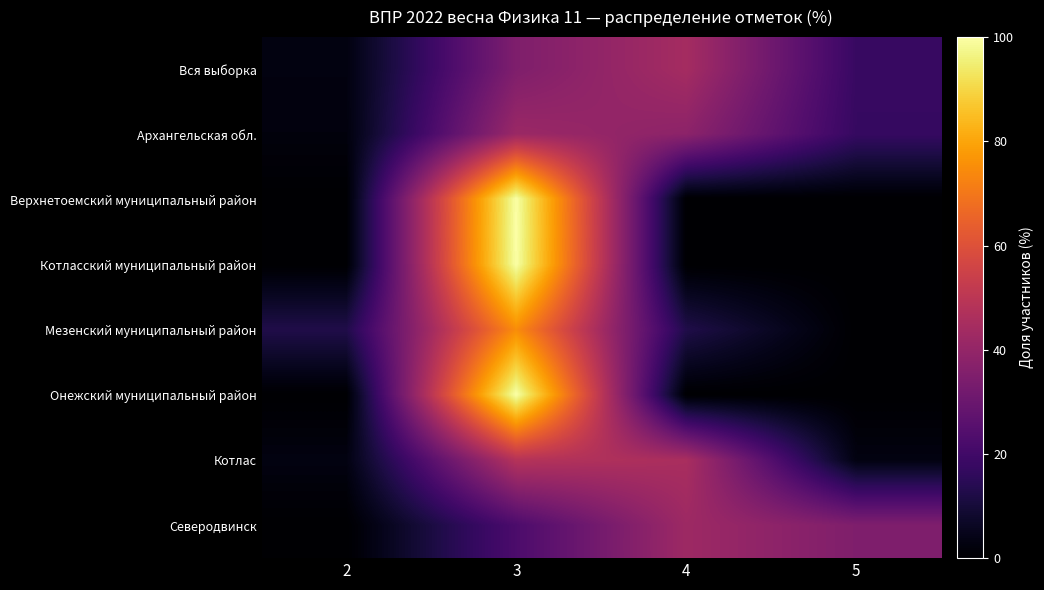

Reading right to left, what are all the values shown in this chart?

Вся выборка: 5=17.9	4=44.4	3=35.0	2=2.8
Архангельская обл.: 5=17.4	4=38.4	3=41.9	2=2.3
Верхнетоемский муниципальный район: 5=0.0	4=0.0	3=100.0	2=0.0
Котласский муниципальный район: 5=0.0	4=0.0	3=100.0	2=0.0
Мезенский муниципальный район: 5=0.0	4=12.5	3=75.0	2=12.5
Онежский муниципальный район: 5=0.0	4=0.0	3=100.0	2=0.0
Котлас: 5=3.0	4=45.5	3=48.5	2=3.0
Северодвинск: 5=35.0	4=42.5	3=22.5	2=0.0